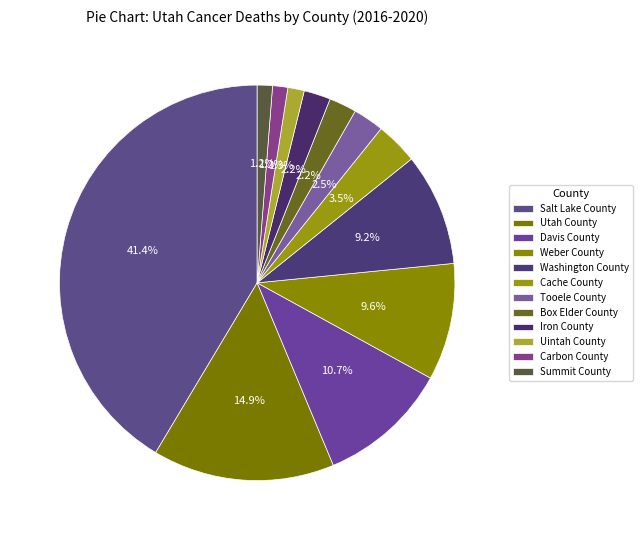

To the nearest percent, what is the combined percentage of Utah County and Iron County?

17%